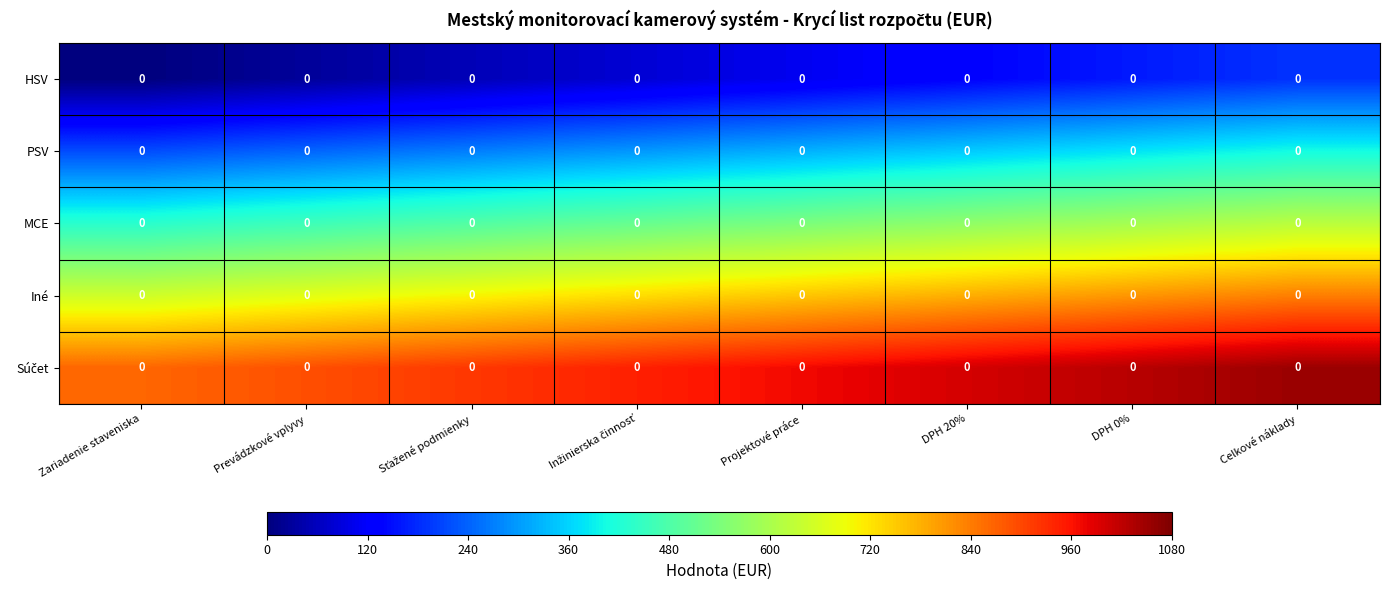

List the series in order of their peak value, lowest first.

HSV, PSV, MCE, Iné, Súčet